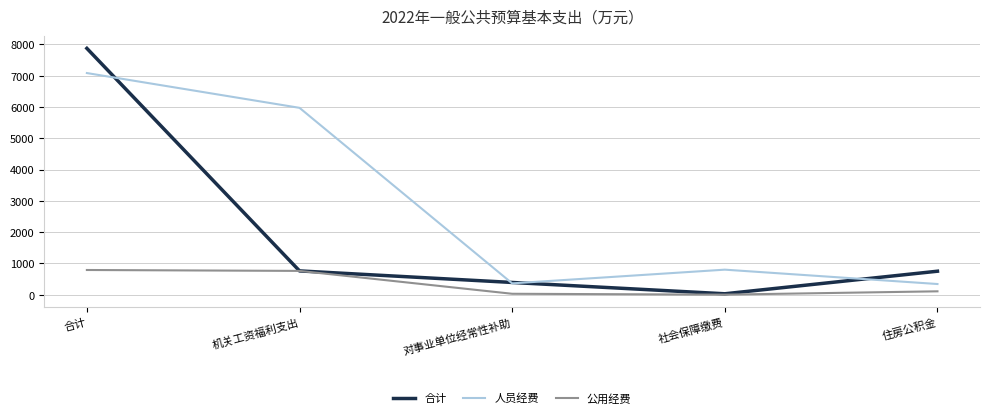

Which series has the largest range (max minus min)?

合计